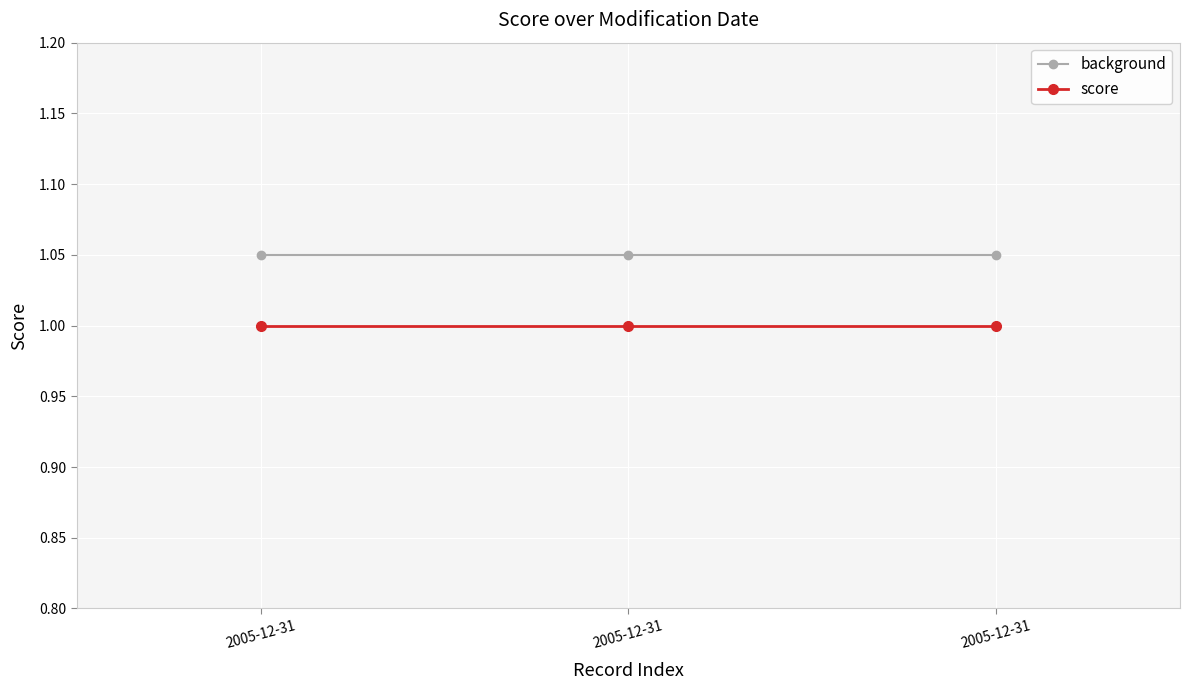

Rank the series by their maximum value, from highest to lowest.

background, score